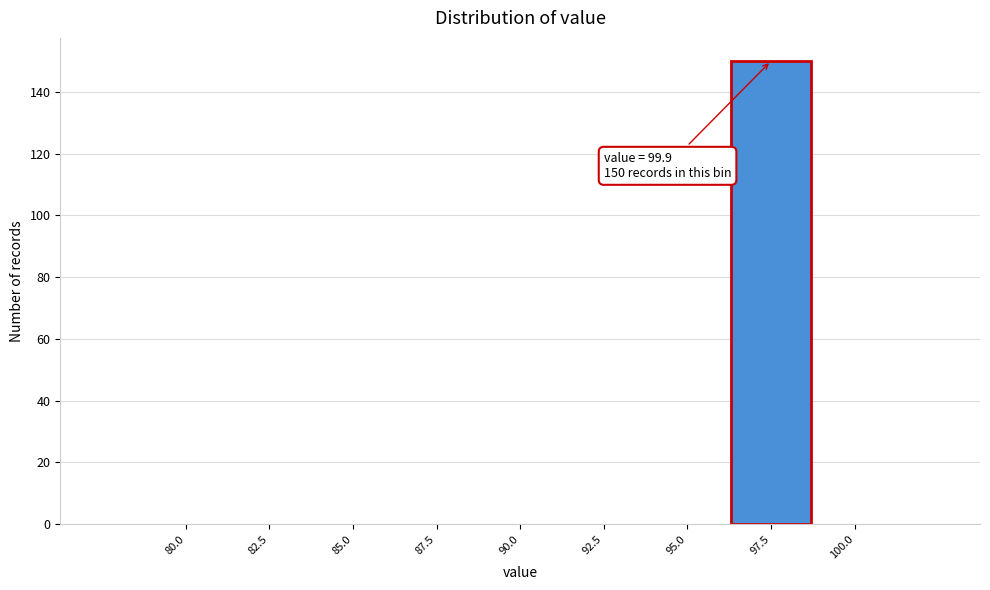

Reading right to left, transcribe all the data shown in this chart.

100.0=0	97.5=150	95.0=0	92.5=0	90.0=0	87.5=0	85.0=0	82.5=0	80.0=0